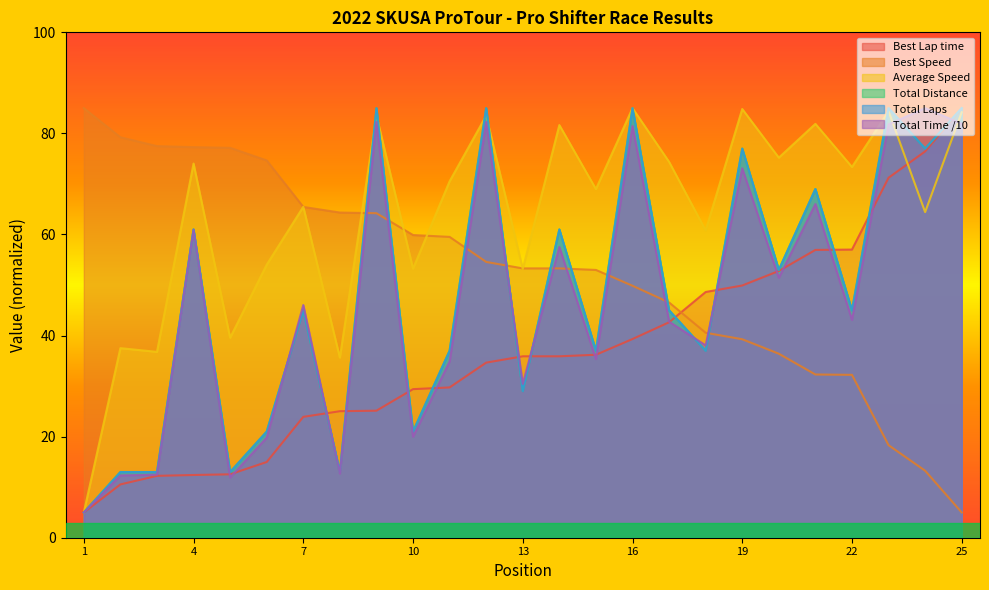

What is the average value of the Total Laps series?

47.9